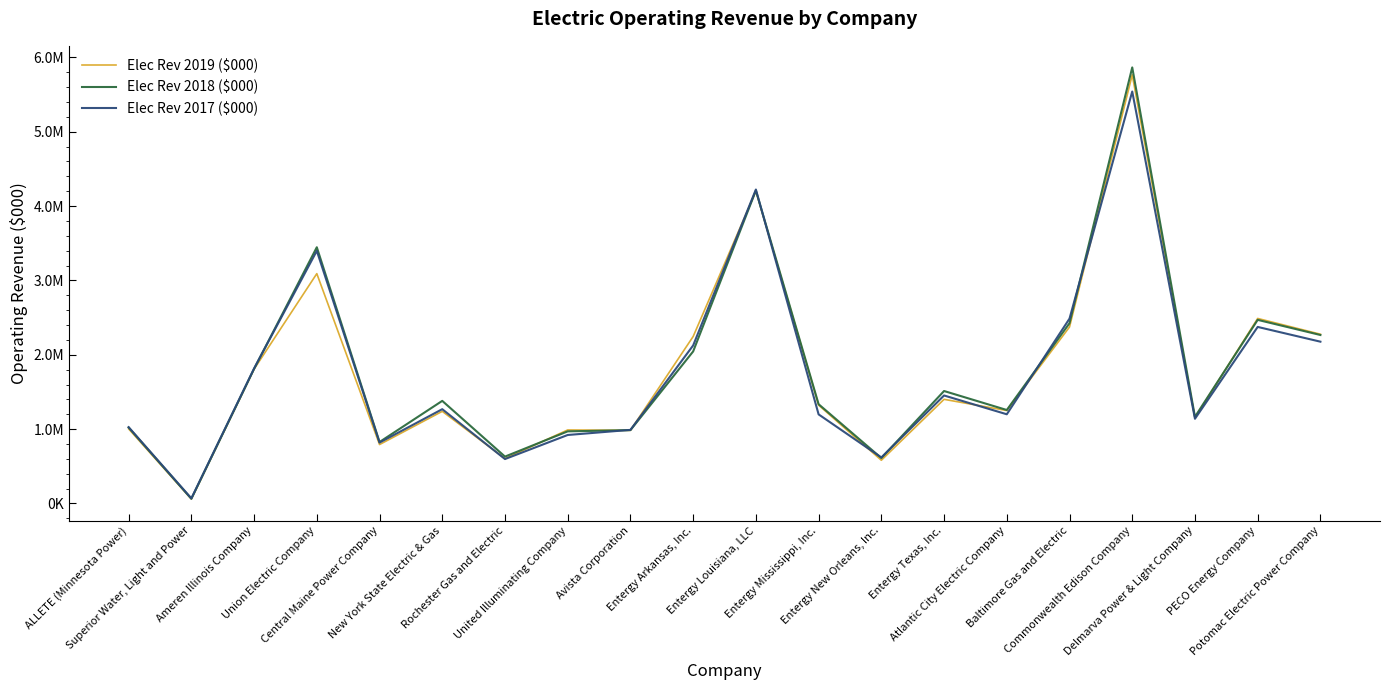

Is this an area chart (filled region under the line)?

No